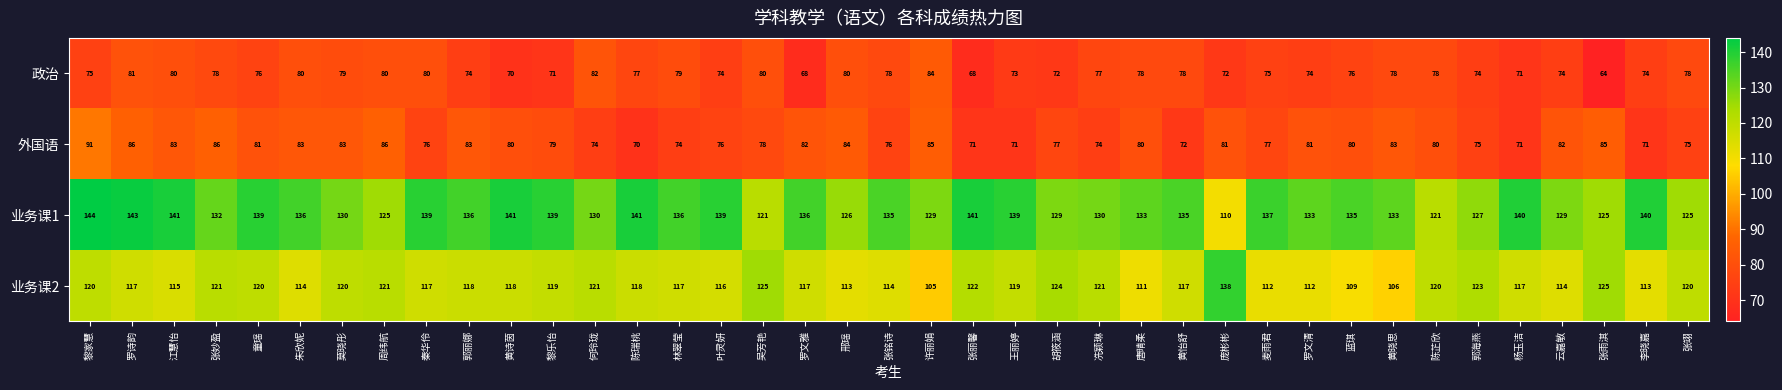

Rank the series by their maximum value, from highest to lowest.

业务课1, 业务课2, 外国语, 政治